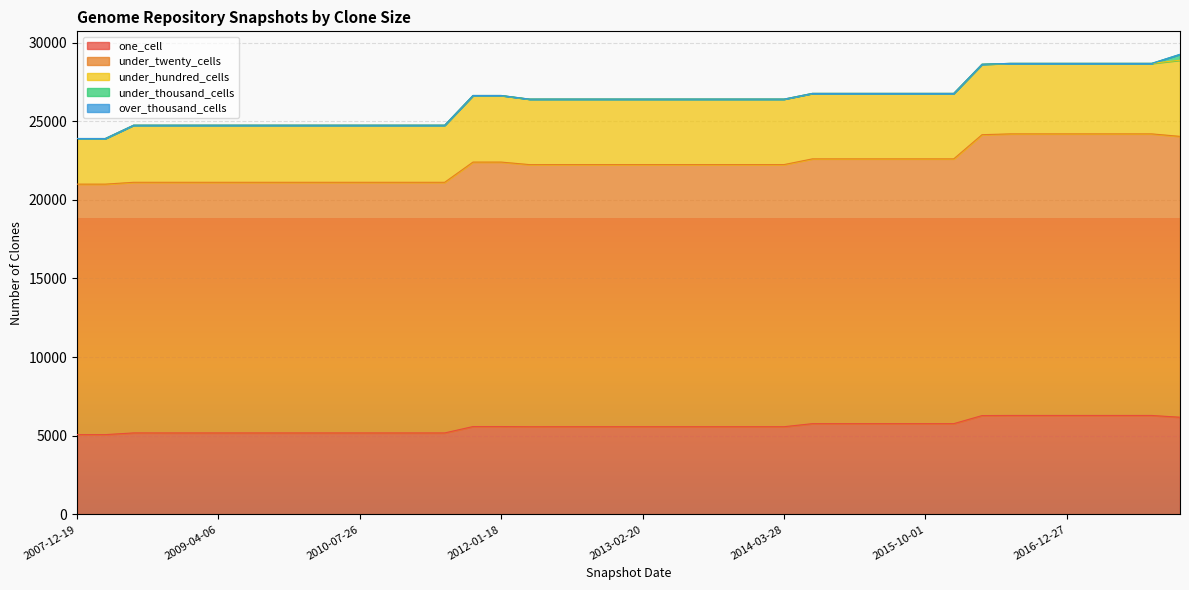

True or false: under_twenty_cells and over_thousand_cells cross at least once.

False